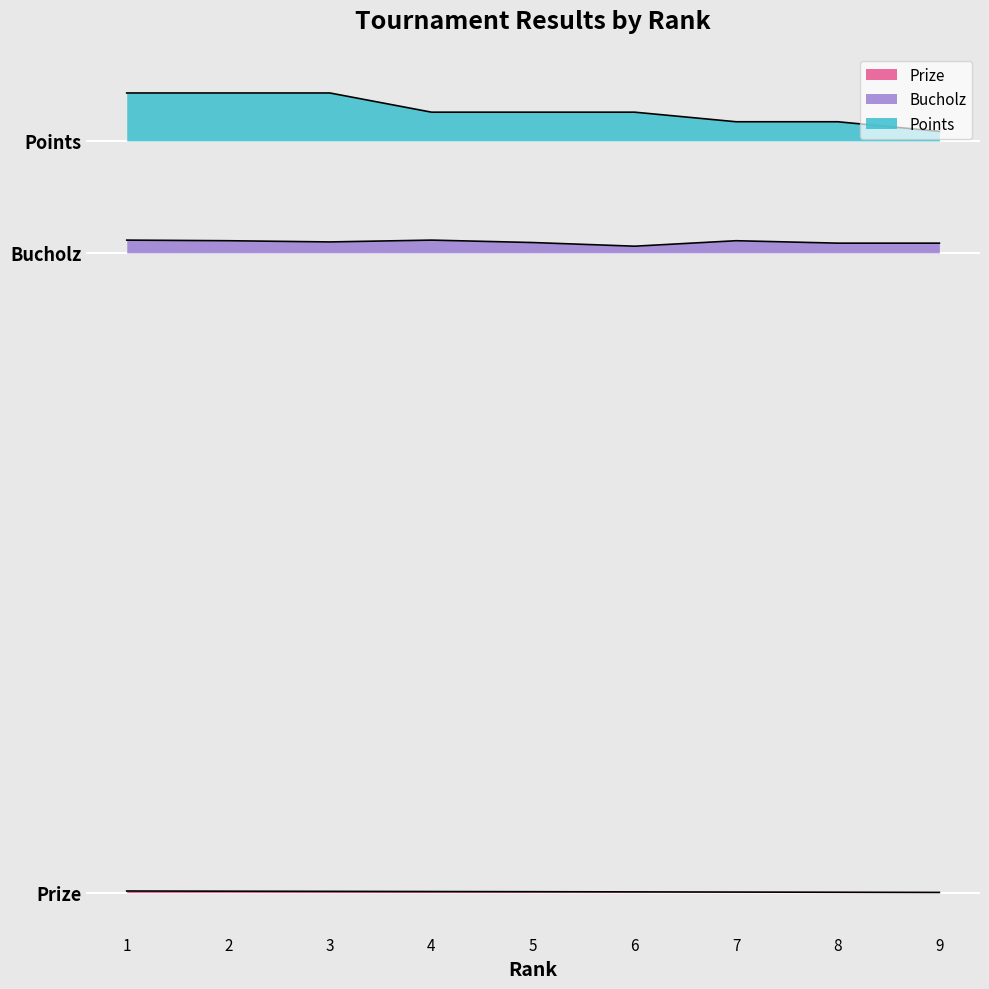

At which label does Points first exceed 488?

1